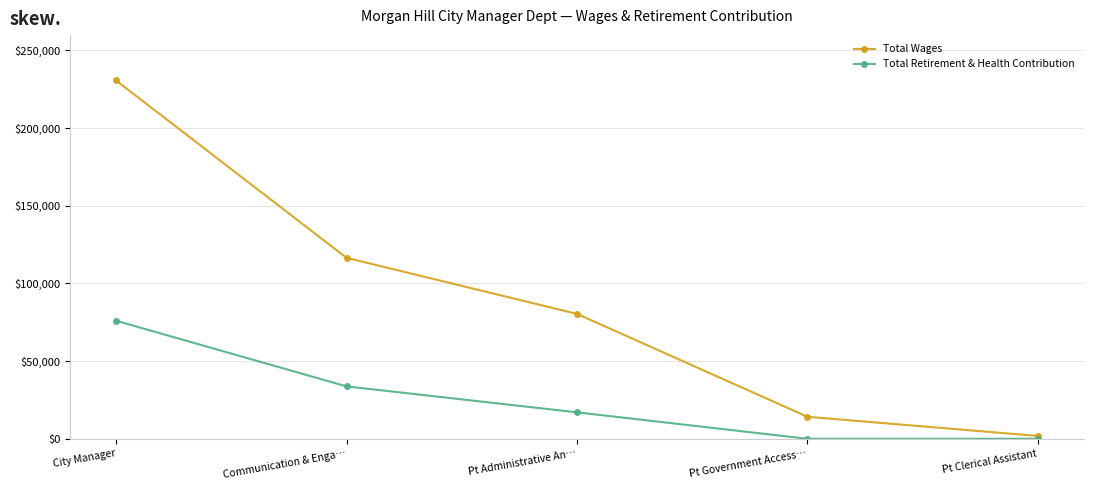

What are all the series names shown in the legend?

Total Wages, Total Retirement & Health Contribution